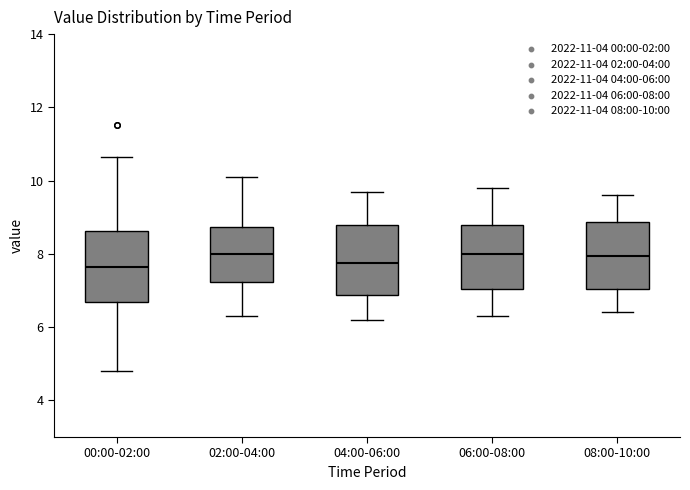

Where does the upper whisker of the box for 06:00-08:00 end on the y-axis? The values are not printed on the chart, so give them approximately, as read against the axis.

9.8